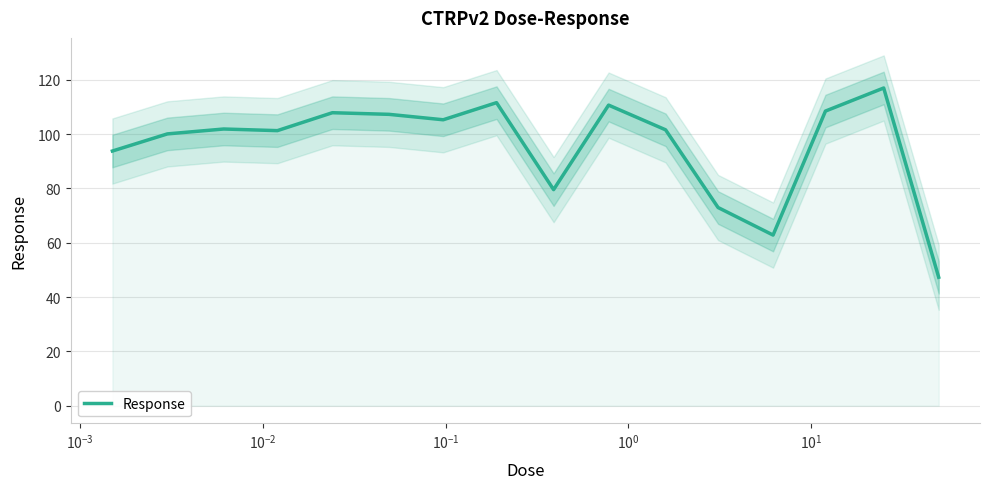

True or false: there are more than 0 points higher than both neighbors.

True